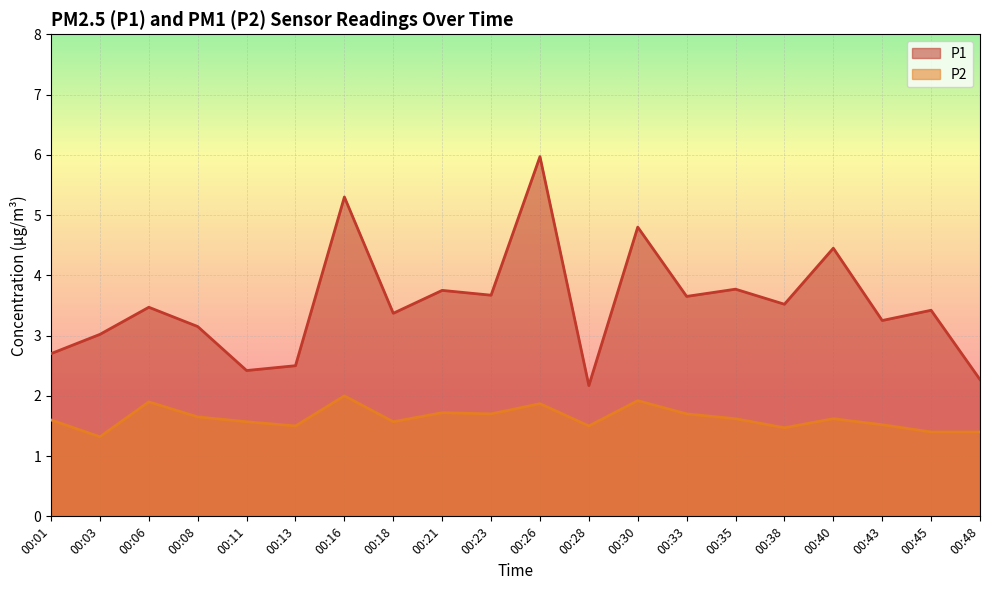

Rank the series by their average value, from highest to lowest.

P1, P2